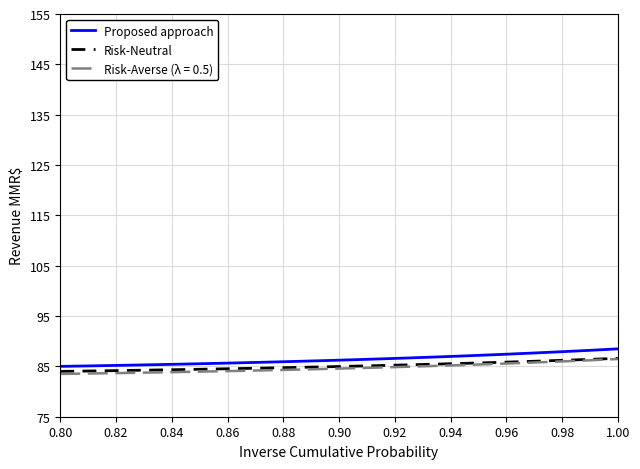

What is the highest value of the Risk-Averse (λ = 0.5) series?

86.5